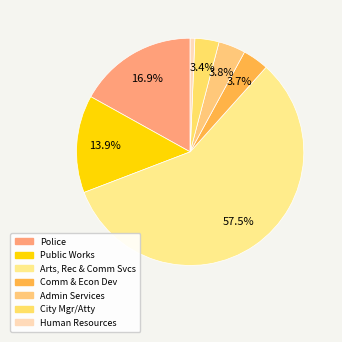

Count the number of slices in the pie.

7